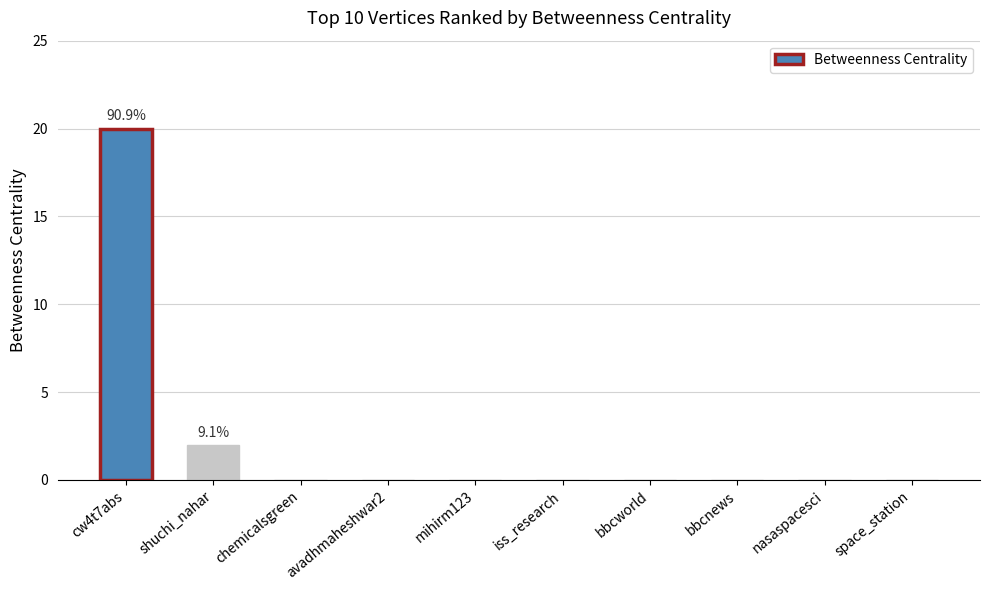

Reading left to right, what are all the values shown in this chart?

20	2	0	0	0	0	0	0	0	0